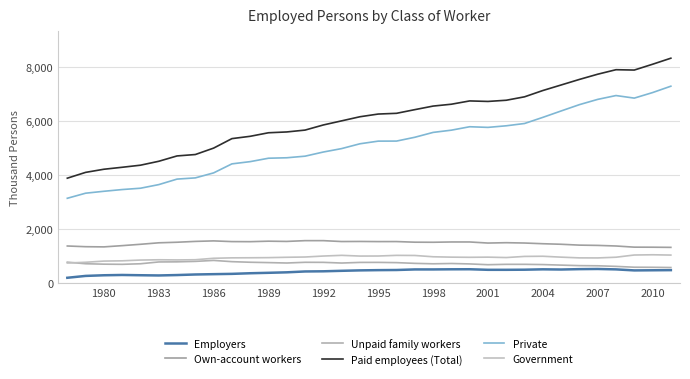

Does the chart display data point markers on the line(s)?

No